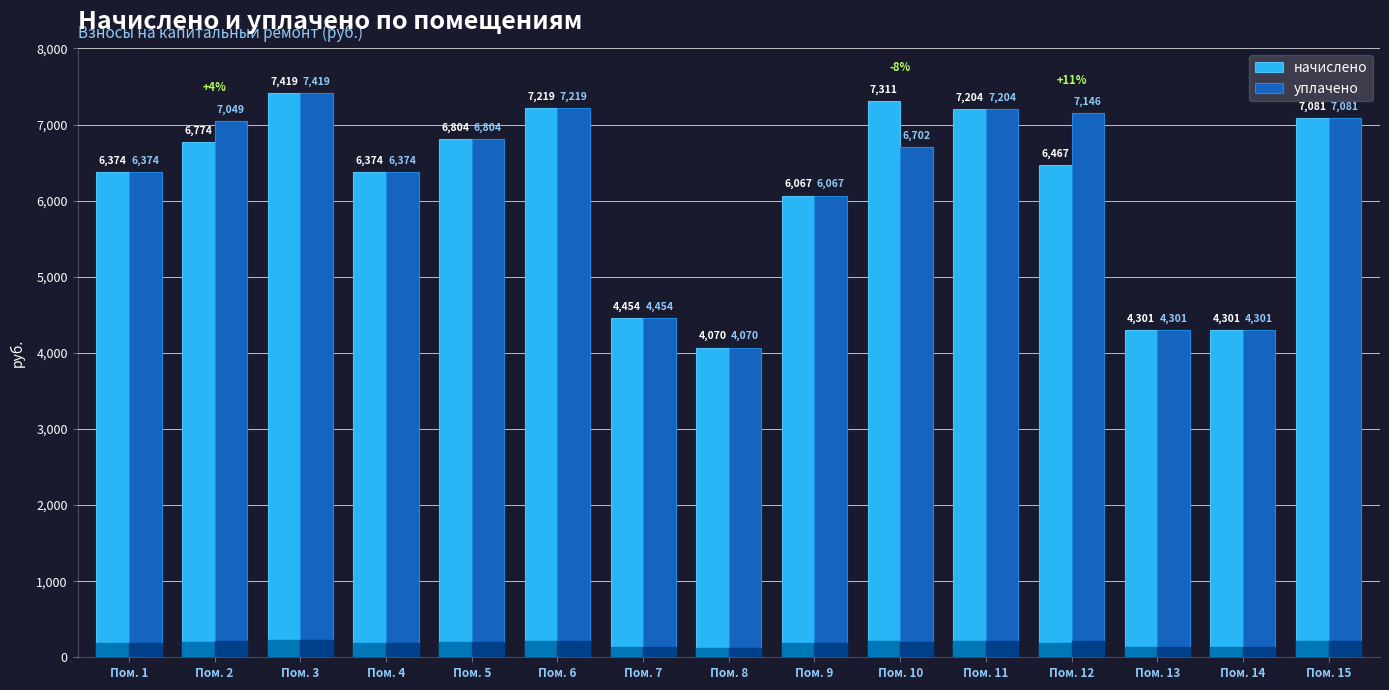

What is the highest value of the начислено series?

7418.9